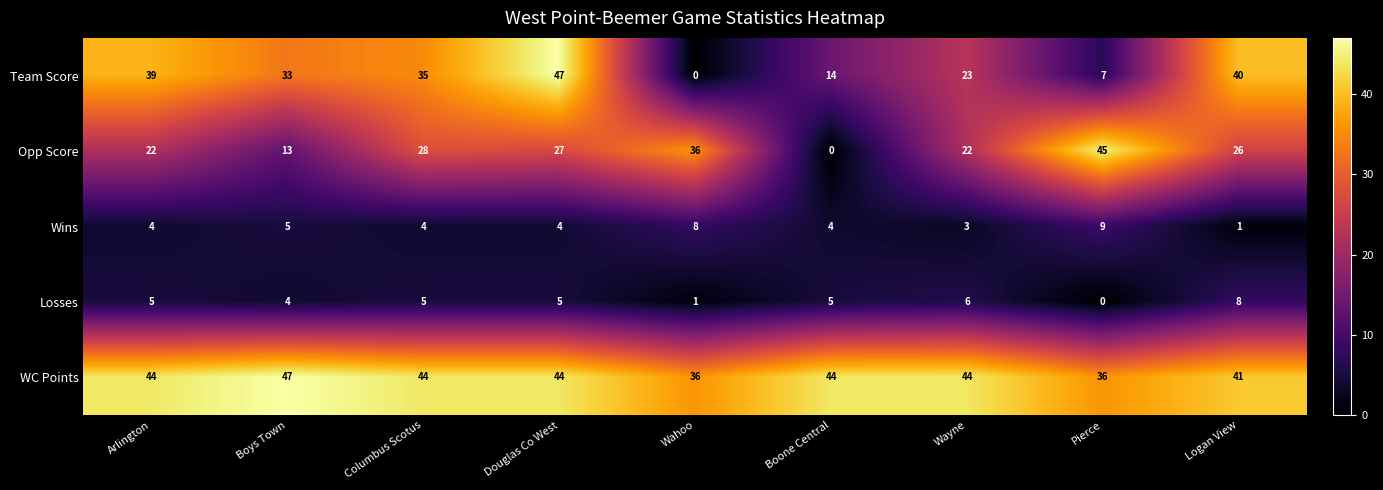

What is the maximum value shown in the chart?

47